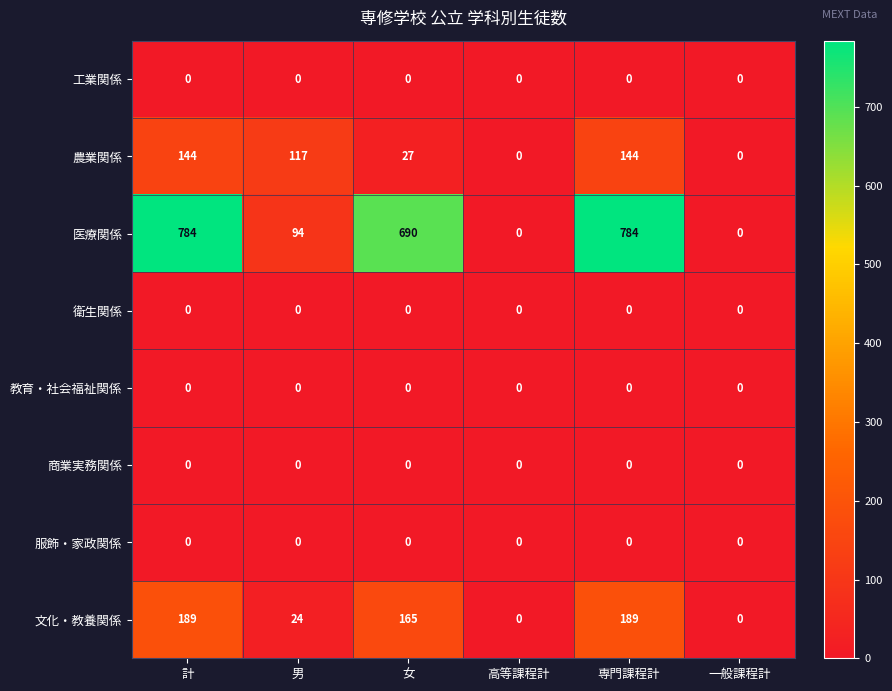

True or false: 衛生関係 has a value of 0 at 計.

True